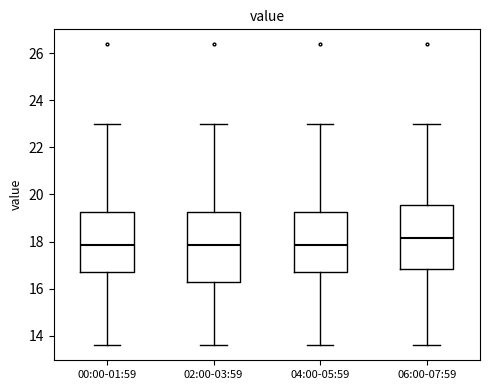

Where does the upper whisker of the box for 04:00-05:59 end on the y-axis? The values are not printed on the chart, so give them approximately, as read against the axis.

23.0